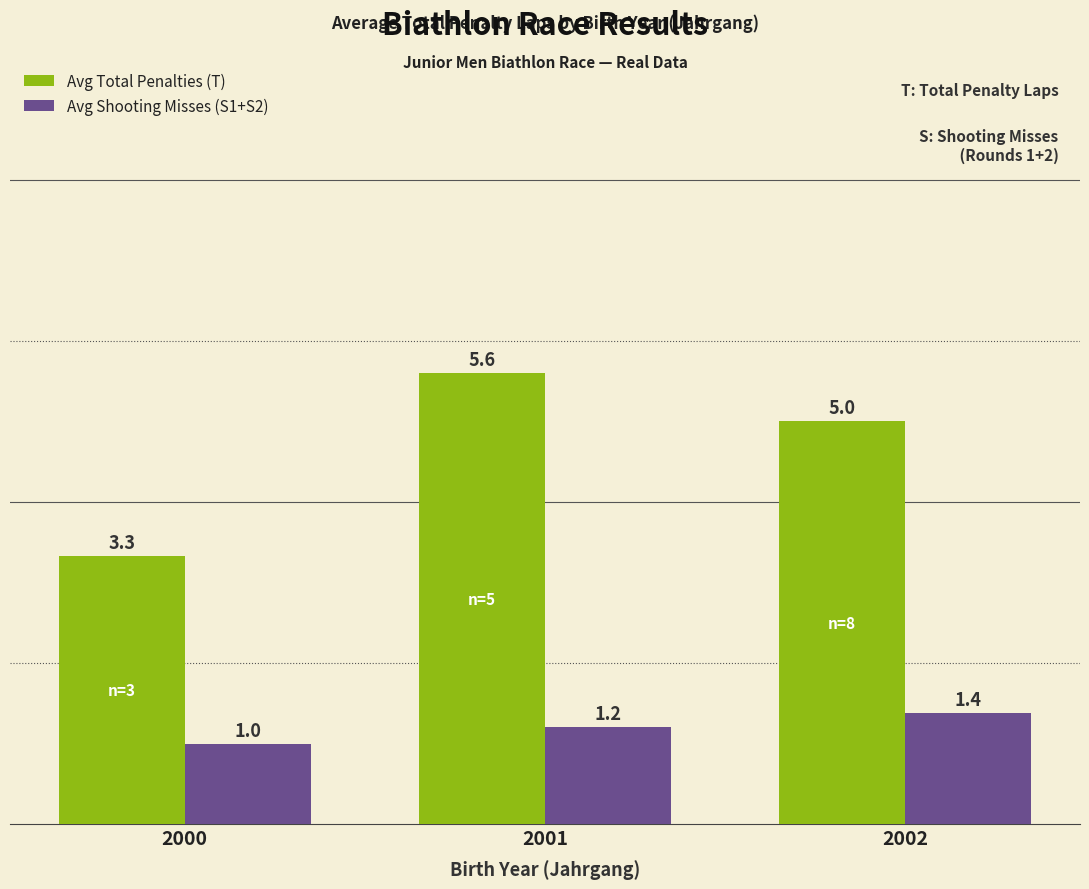

The value of Avg Total Penalties (T) at 2000 is 3.3. True or false?

True